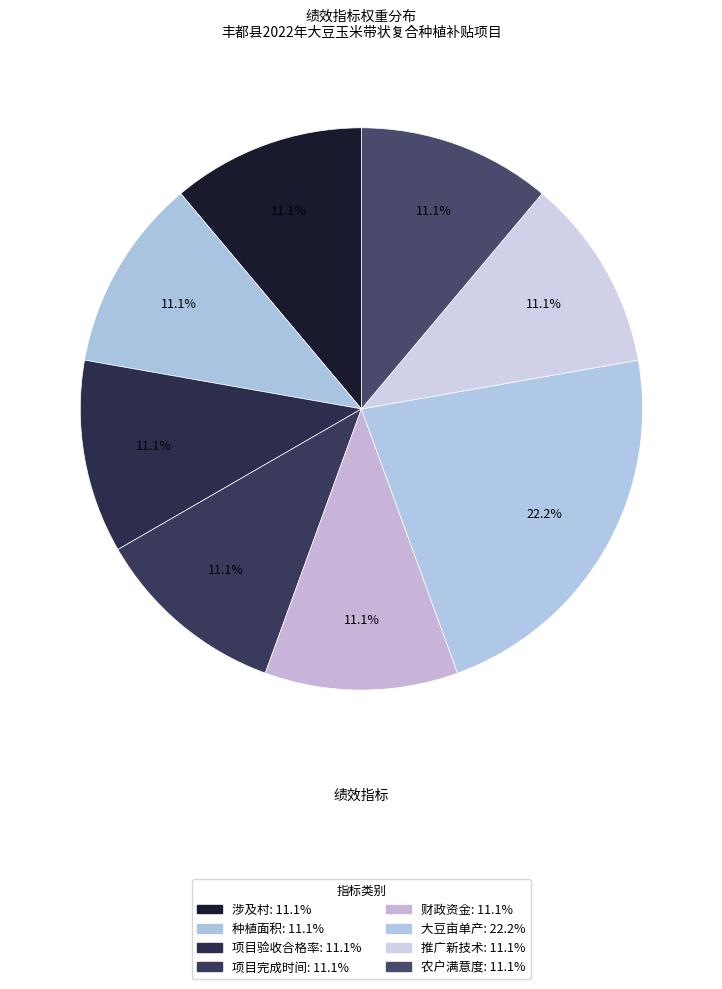

How many slices are in this pie chart?

8